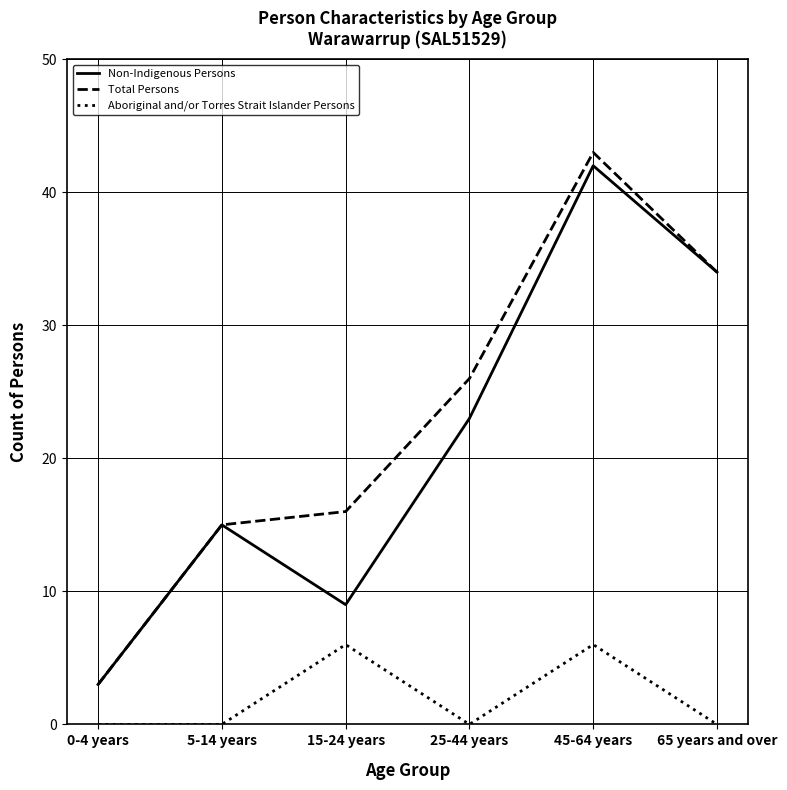

What is the approximate value of Non-Indigenous Persons at 0-4 years, to the nearest 5?

5